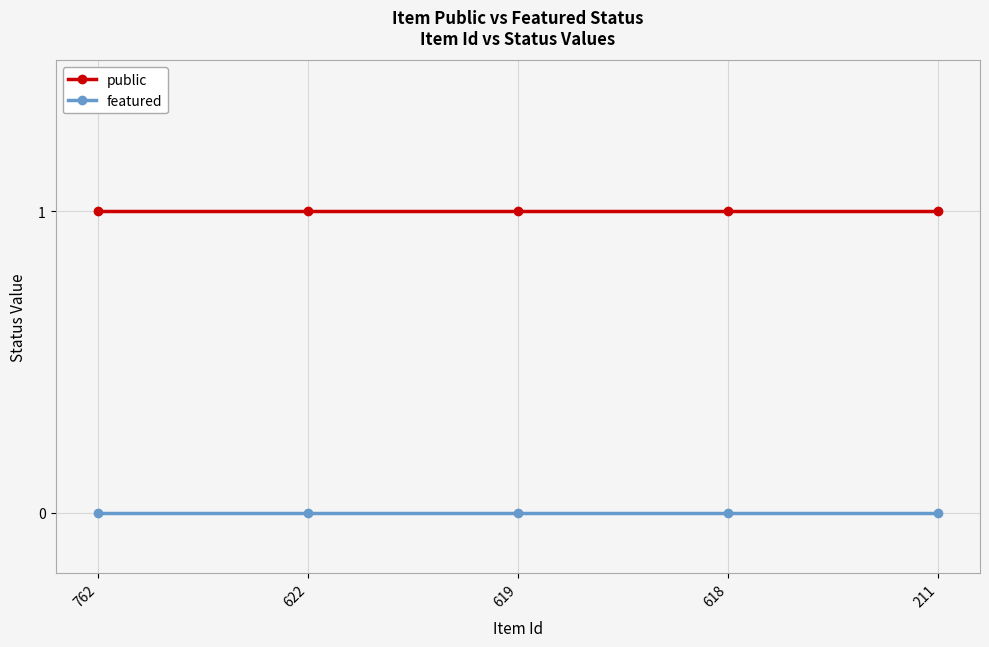

The public series shows 0 at 211. True or false?

False